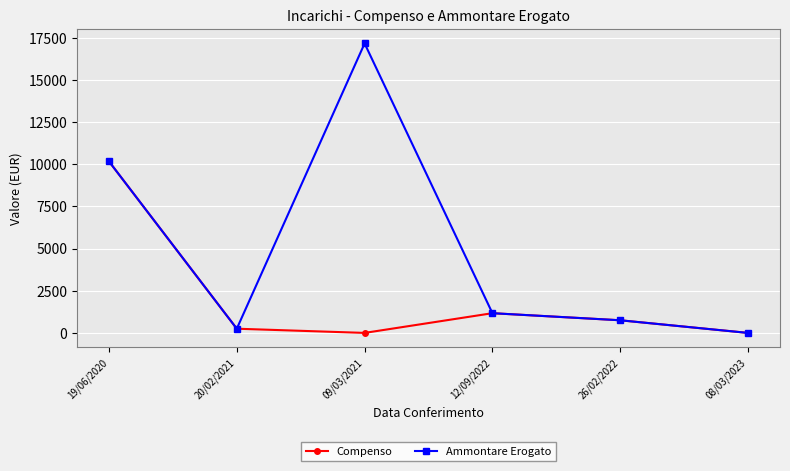

Reading right to left, list all the values displayed in this chart.

Compenso: 08/03/2023=1.0	26/02/2022=750.0	12/09/2022=1170.0	09/03/2021=1.0	20/02/2021=250.0	19/06/2020=10170.4
Ammontare Erogato: 08/03/2023=0.0	26/02/2022=750.0	12/09/2022=1170.0	09/03/2021=17165.6	20/02/2021=250.0	19/06/2020=10170.4